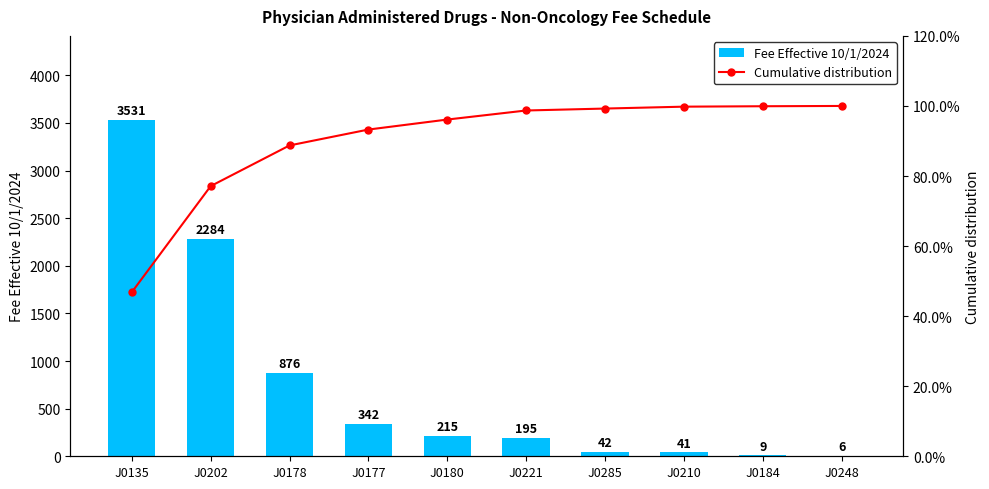

Reading right to left, transcribe all the data shown in this chart.

Fee Effective 10/1/2024: J0248=6.1	J0184=9.2	J0210=40.8	J0285=41.7	J0221=194.9	J0180=215.4	J0177=341.8	J0178=875.7	J0202=2283.7	J0135=3530.5
Cumulative distribution: J0248=100.0	J0184=99.9	J0210=99.8	J0285=99.3	J0221=98.7	J0180=96.1	J0177=93.3	J0178=88.7	J0202=77.1	J0135=46.8